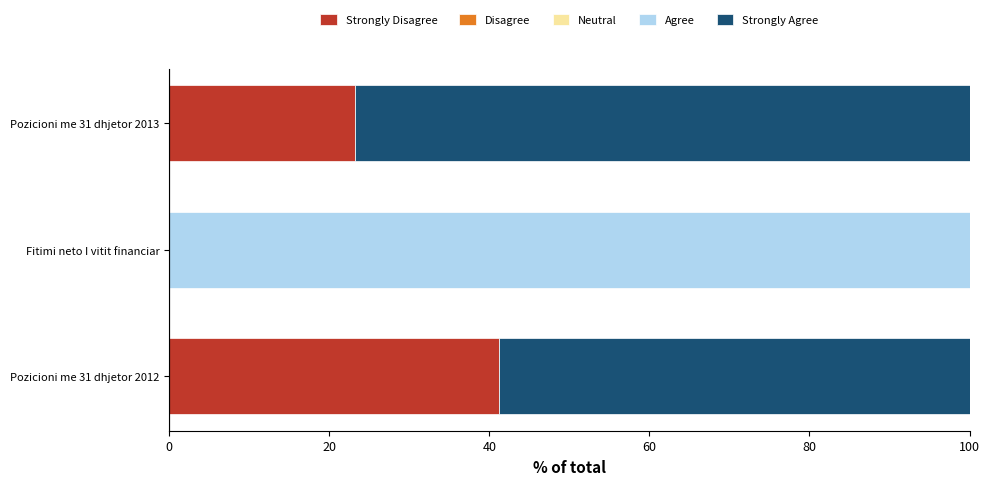

Is it true that Strongly Disagree equals 41.2 at Pozicioni me 31 dhjetor 2012?

True